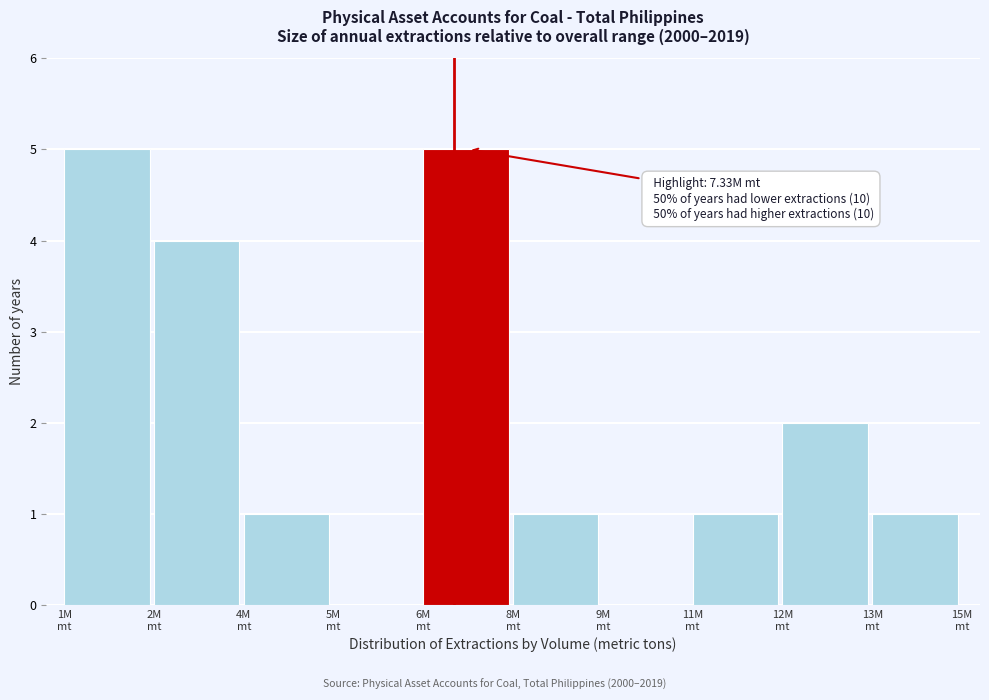

What is the greatest value displayed?

5